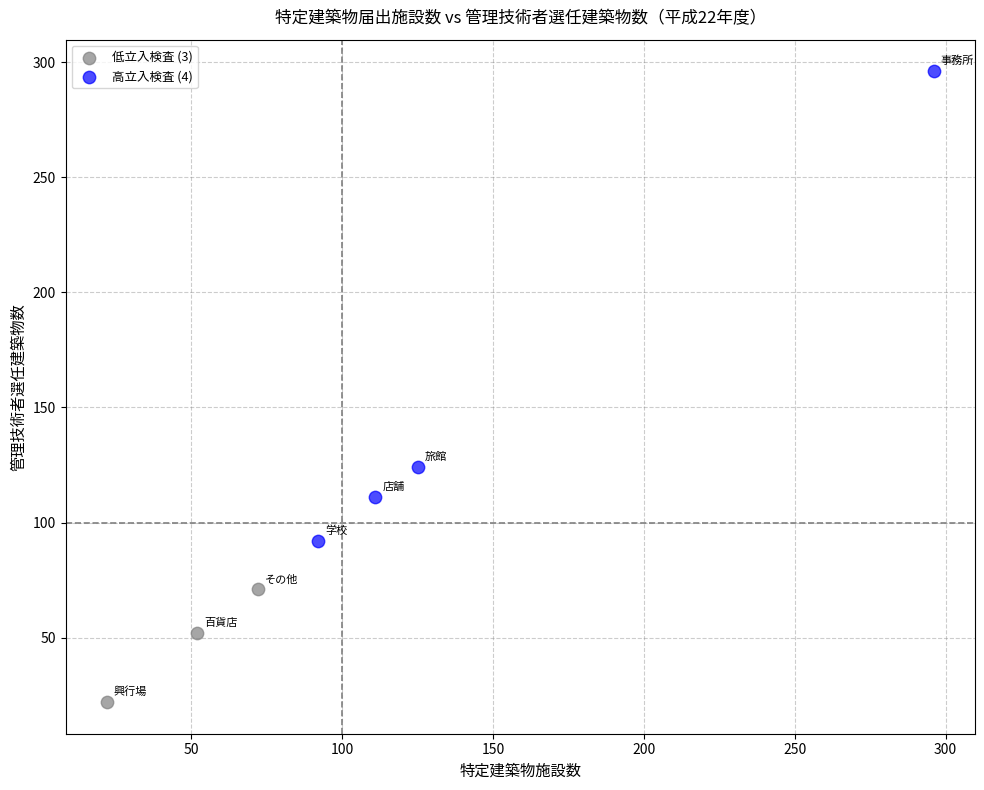

Which series contains the lowest Y value?

低立入検査 (3)